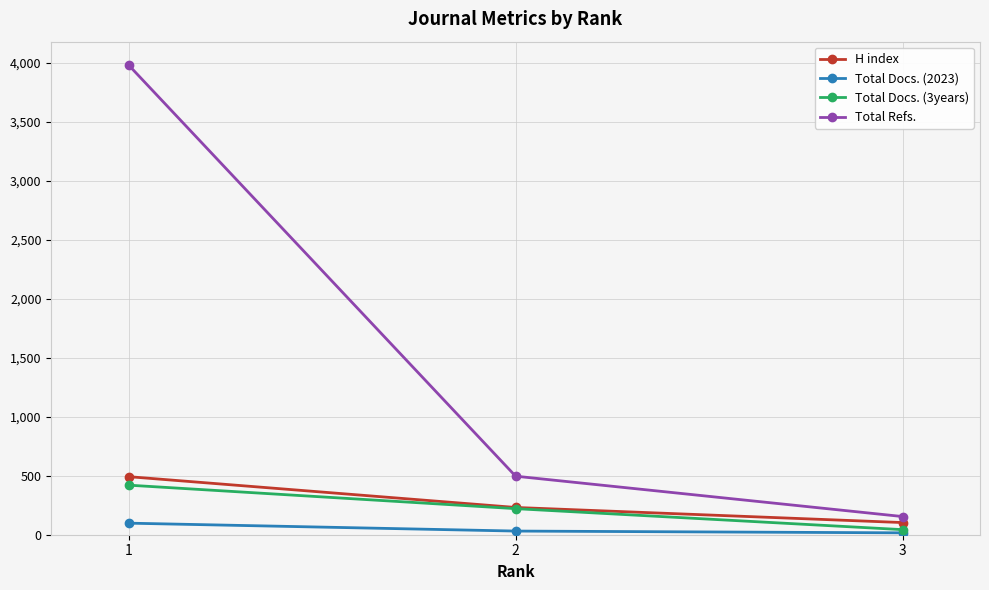

What is the highest value of the Total Refs. series?

3980